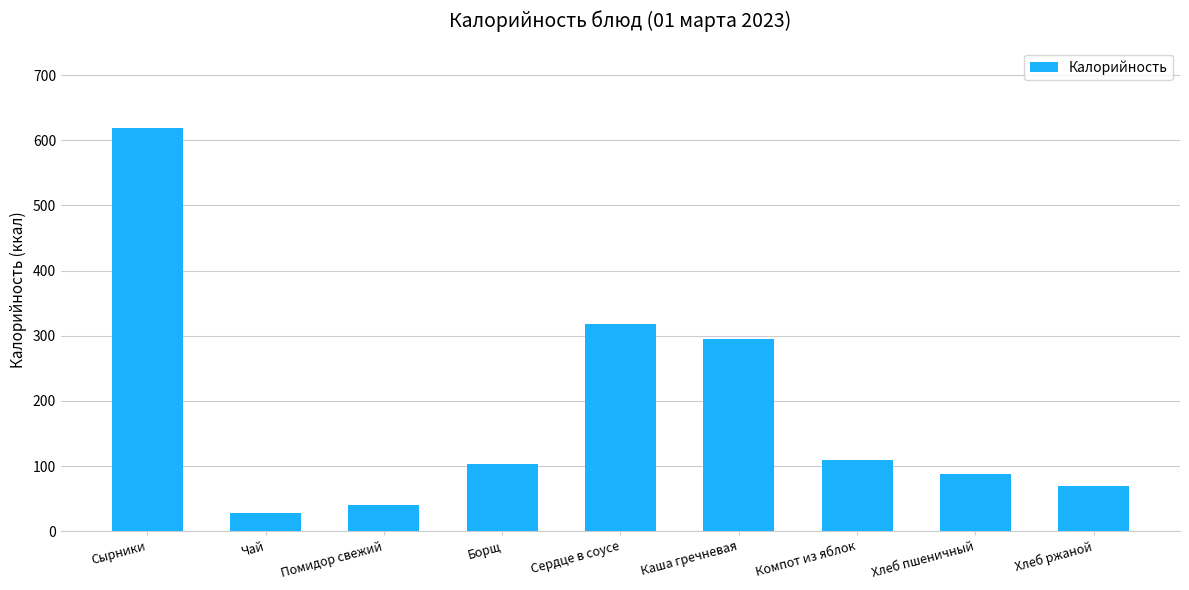

List the labels in order of value, smallest first.

Чай, Помидор свежий, Хлеб ржаной, Хлеб пшеничный, Борщ, Компот из яблок, Каша гречневая, Сердце в соусе, Сырники